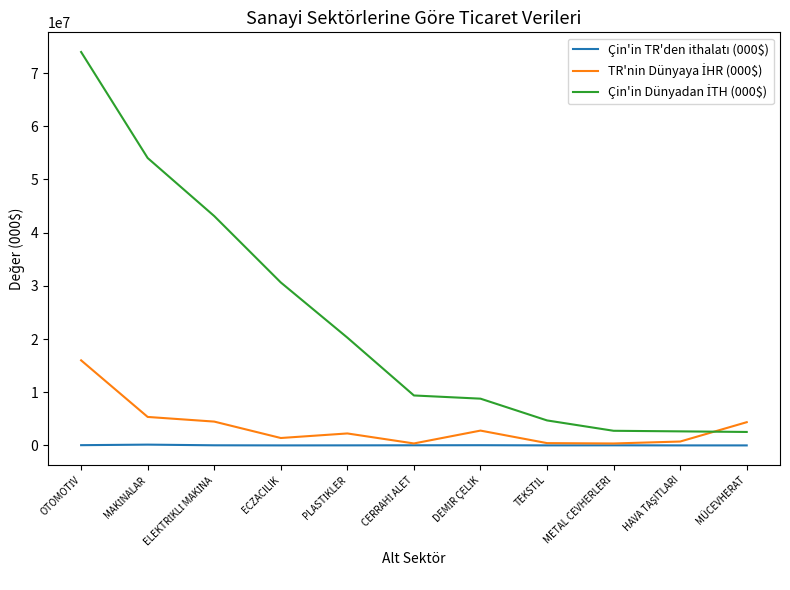

What is the greatest value displayed?

73966087.3